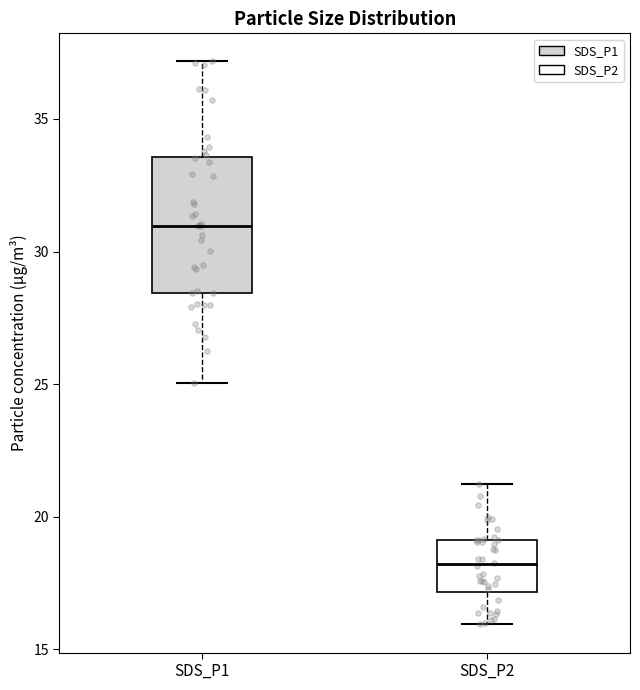

Reading left to right, read every box against the y-axis: the position of its median line, the range the box covers, and the ends of its whiskers. The values are not printed on the chart, so give them approximately, as read against the axis.

SDS_P1: median 31.0, box 28.5 to 33.5, whiskers 25.0 to 37.0
SDS_P2: median 18.0, box 17.0 to 19.0, whiskers 16.0 to 21.0